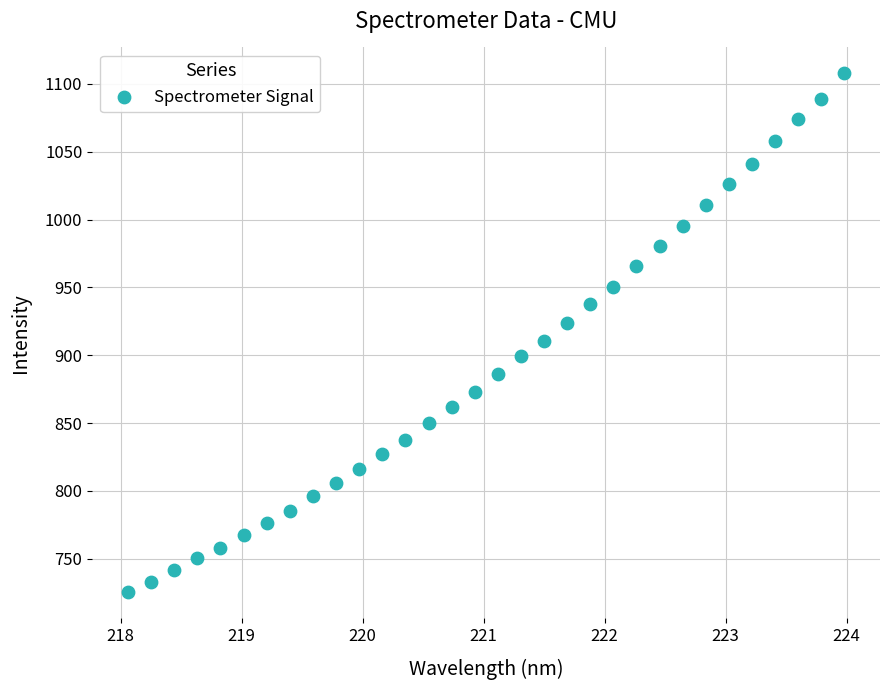

What is the range of X values (max minus min)?

5.9